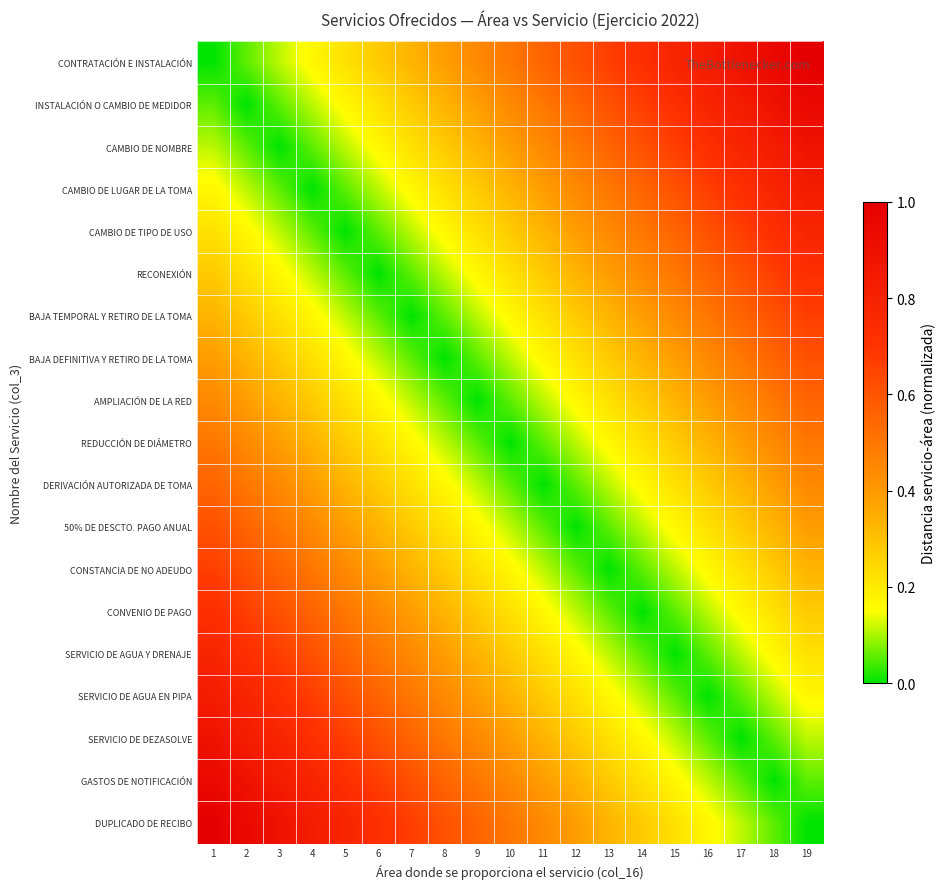

Reading left to right, what are all the values shown in this chart?

CONTRATACIÓN E INSTALACIÓN: 1=0.0	2=0.1	3=0.1	4=0.2	5=0.2	6=0.3	7=0.3	8=0.4	9=0.4	10=0.5	11=0.6	12=0.6	13=0.7	14=0.7	15=0.8	16=0.8	17=0.9	18=0.9	19=1.0
INSTALACIÓN O CAMBIO DE MEDIDOR: 1=0.1	2=0.0	3=0.1	4=0.1	5=0.2	6=0.2	7=0.3	8=0.3	9=0.4	10=0.4	11=0.5	12=0.6	13=0.6	14=0.7	15=0.7	16=0.8	17=0.8	18=0.9	19=0.9
CAMBIO DE NOMBRE: 1=0.1	2=0.1	3=0.0	4=0.1	5=0.1	6=0.2	7=0.2	8=0.3	9=0.3	10=0.4	11=0.4	12=0.5	13=0.6	14=0.6	15=0.7	16=0.7	17=0.8	18=0.8	19=0.9
CAMBIO DE LUGAR DE LA TOMA: 1=0.2	2=0.1	3=0.1	4=0.0	5=0.1	6=0.1	7=0.2	8=0.2	9=0.3	10=0.3	11=0.4	12=0.4	13=0.5	14=0.6	15=0.6	16=0.7	17=0.7	18=0.8	19=0.8
CAMBIO DE TIPO DE USO: 1=0.2	2=0.2	3=0.1	4=0.1	5=0.0	6=0.1	7=0.1	8=0.2	9=0.2	10=0.3	11=0.3	12=0.4	13=0.4	14=0.5	15=0.6	16=0.6	17=0.7	18=0.7	19=0.8
RECONEXIÓN: 1=0.3	2=0.2	3=0.2	4=0.1	5=0.1	6=0.0	7=0.1	8=0.1	9=0.2	10=0.2	11=0.3	12=0.3	13=0.4	14=0.4	15=0.5	16=0.6	17=0.6	18=0.7	19=0.7
BAJA TEMPORAL Y RETIRO DE LA TOMA: 1=0.3	2=0.3	3=0.2	4=0.2	5=0.1	6=0.1	7=0.0	8=0.1	9=0.1	10=0.2	11=0.2	12=0.3	13=0.3	14=0.4	15=0.4	16=0.5	17=0.6	18=0.6	19=0.7
BAJA DEFINITIVA Y RETIRO DE LA TOMA: 1=0.4	2=0.3	3=0.3	4=0.2	5=0.2	6=0.1	7=0.1	8=0.0	9=0.1	10=0.1	11=0.2	12=0.2	13=0.3	14=0.3	15=0.4	16=0.4	17=0.5	18=0.6	19=0.6
AMPLIACIÓN DE LA RED: 1=0.4	2=0.4	3=0.3	4=0.3	5=0.2	6=0.2	7=0.1	8=0.1	9=0.0	10=0.1	11=0.1	12=0.2	13=0.2	14=0.3	15=0.3	16=0.4	17=0.4	18=0.5	19=0.6
REDUCCIÓN DE DIÁMETRO: 1=0.5	2=0.4	3=0.4	4=0.3	5=0.3	6=0.2	7=0.2	8=0.1	9=0.1	10=0.0	11=0.1	12=0.1	13=0.2	14=0.2	15=0.3	16=0.3	17=0.4	18=0.4	19=0.5
DERIVACIÓN AUTORIZADA DE TOMA: 1=0.6	2=0.5	3=0.4	4=0.4	5=0.3	6=0.3	7=0.2	8=0.2	9=0.1	10=0.1	11=0.0	12=0.1	13=0.1	14=0.2	15=0.2	16=0.3	17=0.3	18=0.4	19=0.4
50% DE DESCTO. PAGO ANUAL: 1=0.6	2=0.6	3=0.5	4=0.4	5=0.4	6=0.3	7=0.3	8=0.2	9=0.2	10=0.1	11=0.1	12=0.0	13=0.1	14=0.1	15=0.2	16=0.2	17=0.3	18=0.3	19=0.4
CONSTANCIA DE NO ADEUDO: 1=0.7	2=0.6	3=0.6	4=0.5	5=0.4	6=0.4	7=0.3	8=0.3	9=0.2	10=0.2	11=0.1	12=0.1	13=0.0	14=0.1	15=0.1	16=0.2	17=0.2	18=0.3	19=0.3
CONVENIO DE PAGO: 1=0.7	2=0.7	3=0.6	4=0.6	5=0.5	6=0.4	7=0.4	8=0.3	9=0.3	10=0.2	11=0.2	12=0.1	13=0.1	14=0.0	15=0.1	16=0.1	17=0.2	18=0.2	19=0.3
SERVICIO DE AGUA Y DRENAJE: 1=0.8	2=0.7	3=0.7	4=0.6	5=0.6	6=0.5	7=0.4	8=0.4	9=0.3	10=0.3	11=0.2	12=0.2	13=0.1	14=0.1	15=0.0	16=0.1	17=0.1	18=0.2	19=0.2
SERVICIO DE AGUA EN PIPA: 1=0.8	2=0.8	3=0.7	4=0.7	5=0.6	6=0.6	7=0.5	8=0.4	9=0.4	10=0.3	11=0.3	12=0.2	13=0.2	14=0.1	15=0.1	16=0.0	17=0.1	18=0.1	19=0.2
SERVICIO DE DEZASOLVE: 1=0.9	2=0.8	3=0.8	4=0.7	5=0.7	6=0.6	7=0.6	8=0.5	9=0.4	10=0.4	11=0.3	12=0.3	13=0.2	14=0.2	15=0.1	16=0.1	17=0.0	18=0.1	19=0.1
GASTOS DE NOTIFICACIÓN: 1=0.9	2=0.9	3=0.8	4=0.8	5=0.7	6=0.7	7=0.6	8=0.6	9=0.5	10=0.4	11=0.4	12=0.3	13=0.3	14=0.2	15=0.2	16=0.1	17=0.1	18=0.0	19=0.1
DUPLICADO DE RECIBO: 1=1.0	2=0.9	3=0.9	4=0.8	5=0.8	6=0.7	7=0.7	8=0.6	9=0.6	10=0.5	11=0.4	12=0.4	13=0.3	14=0.3	15=0.2	16=0.2	17=0.1	18=0.1	19=0.0